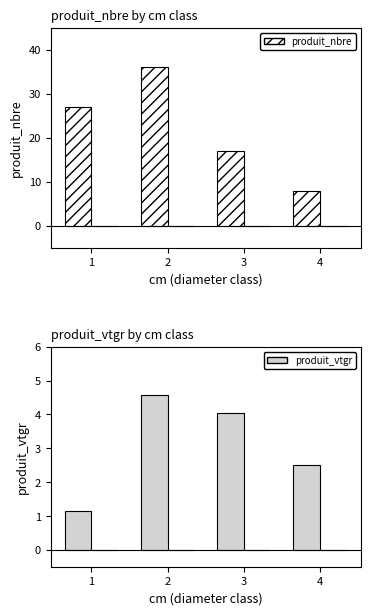

What is the value of the produit_nbre bar at the 4th from the left?

8.0